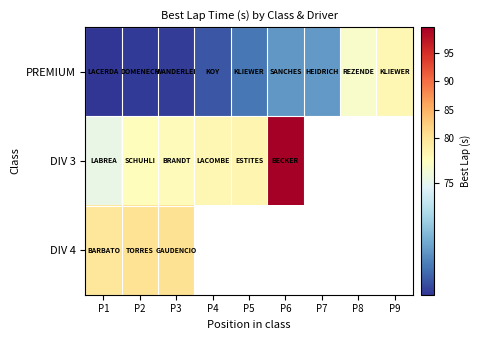

Count the number of categories in the chart.

9